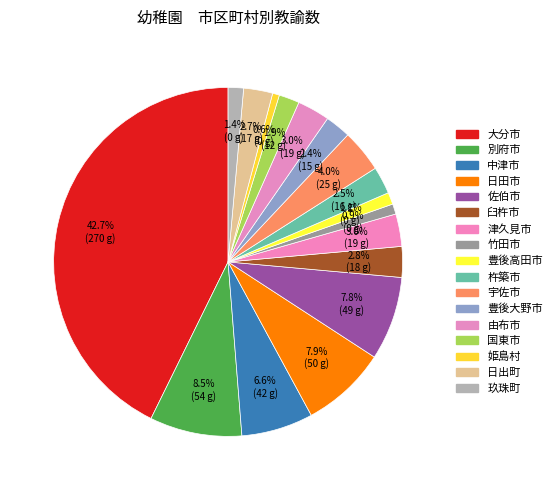

Which category has the biggest portion of the pie?

大分市